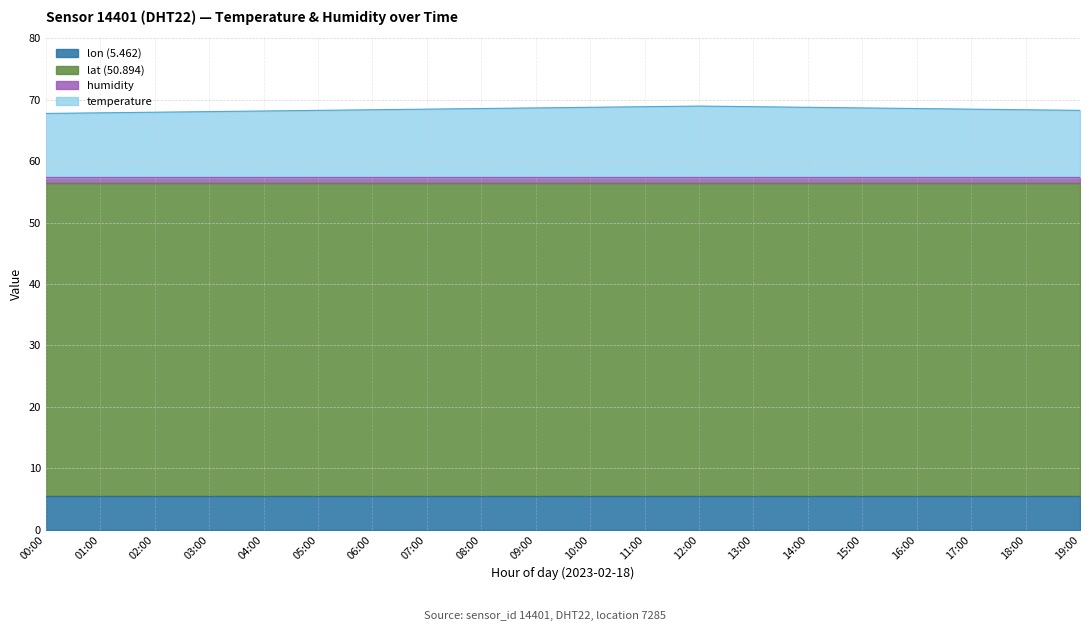

What is the average value of the lat series?

50.9